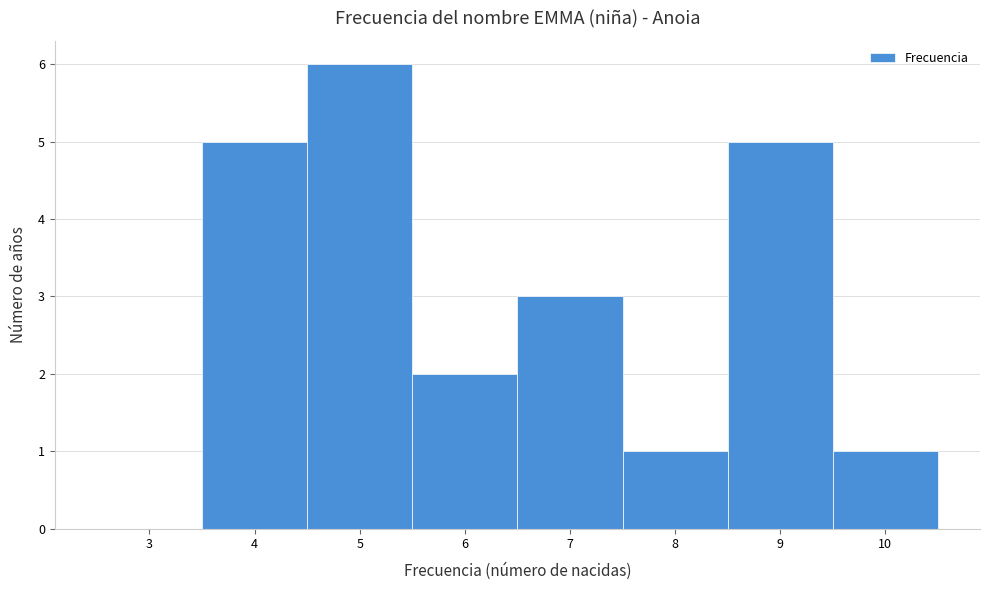

Reading left to right, transcribe all the data shown in this chart.

3=0	4=5	5=6	6=2	7=3	8=1	9=5	10=1